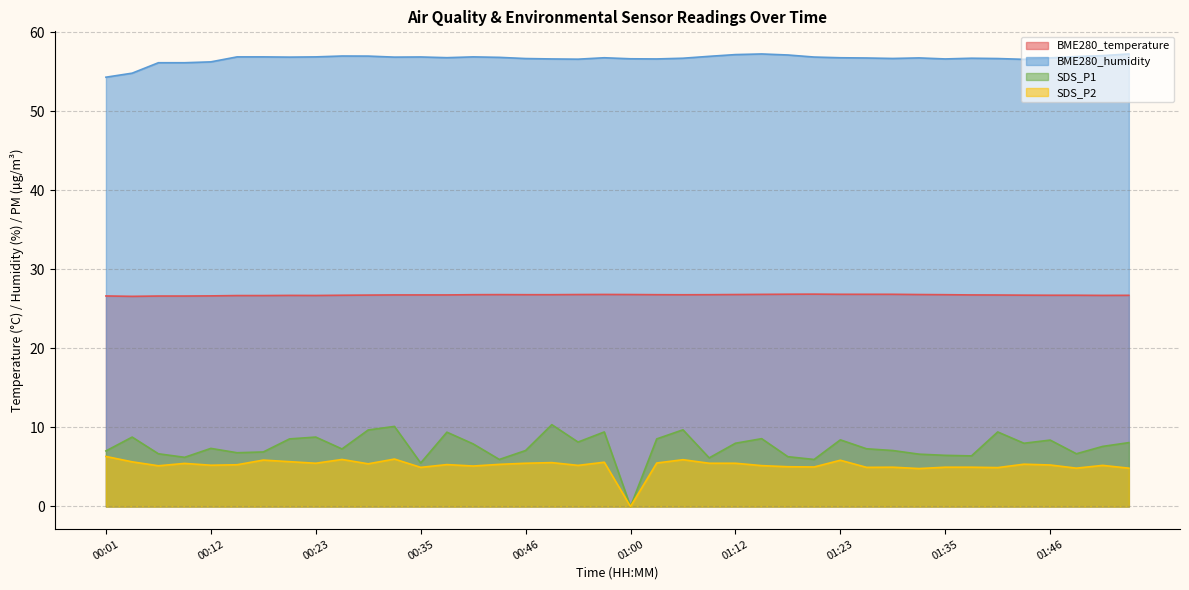

The BME280_temperature series shows 17.8 at 01:40. True or false?

False